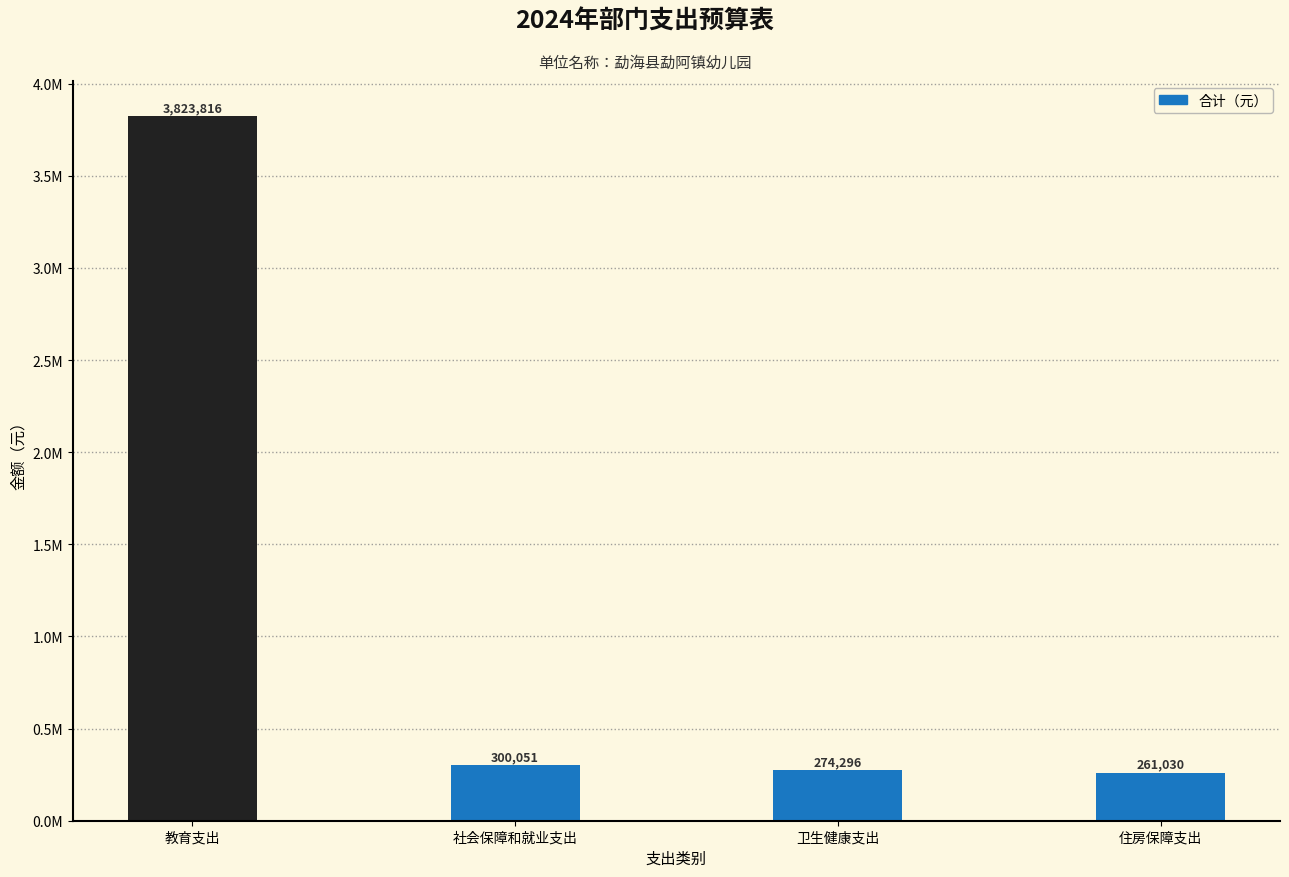

What is the difference between the values at 住房保障支出 and 教育支出?

3562786.0